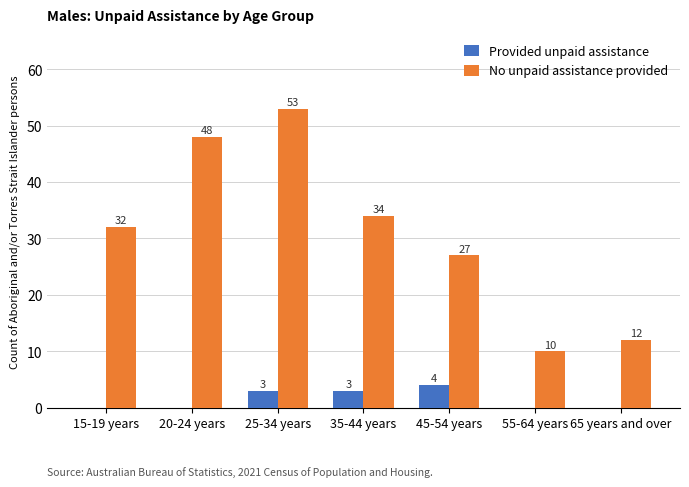

Where is No unpaid assistance provided nearest to the value 31?

15-19 years